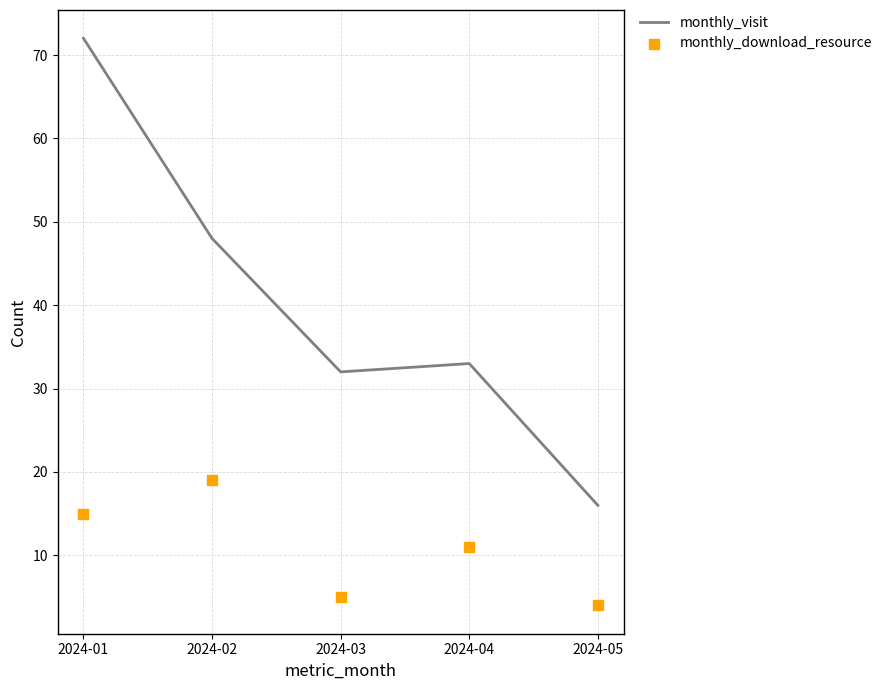

Which series contains the lowest Y value?

monthly_download_resource